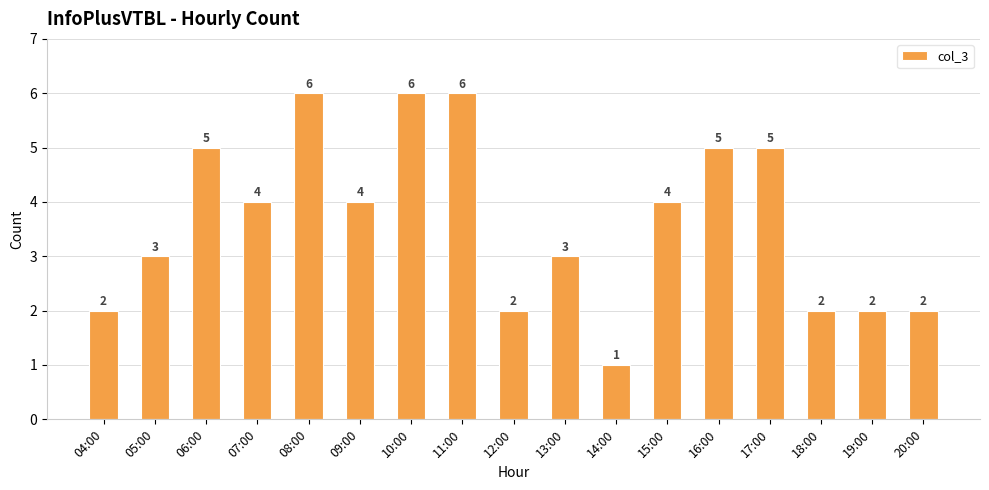

What is the maximum value shown in the chart?

6